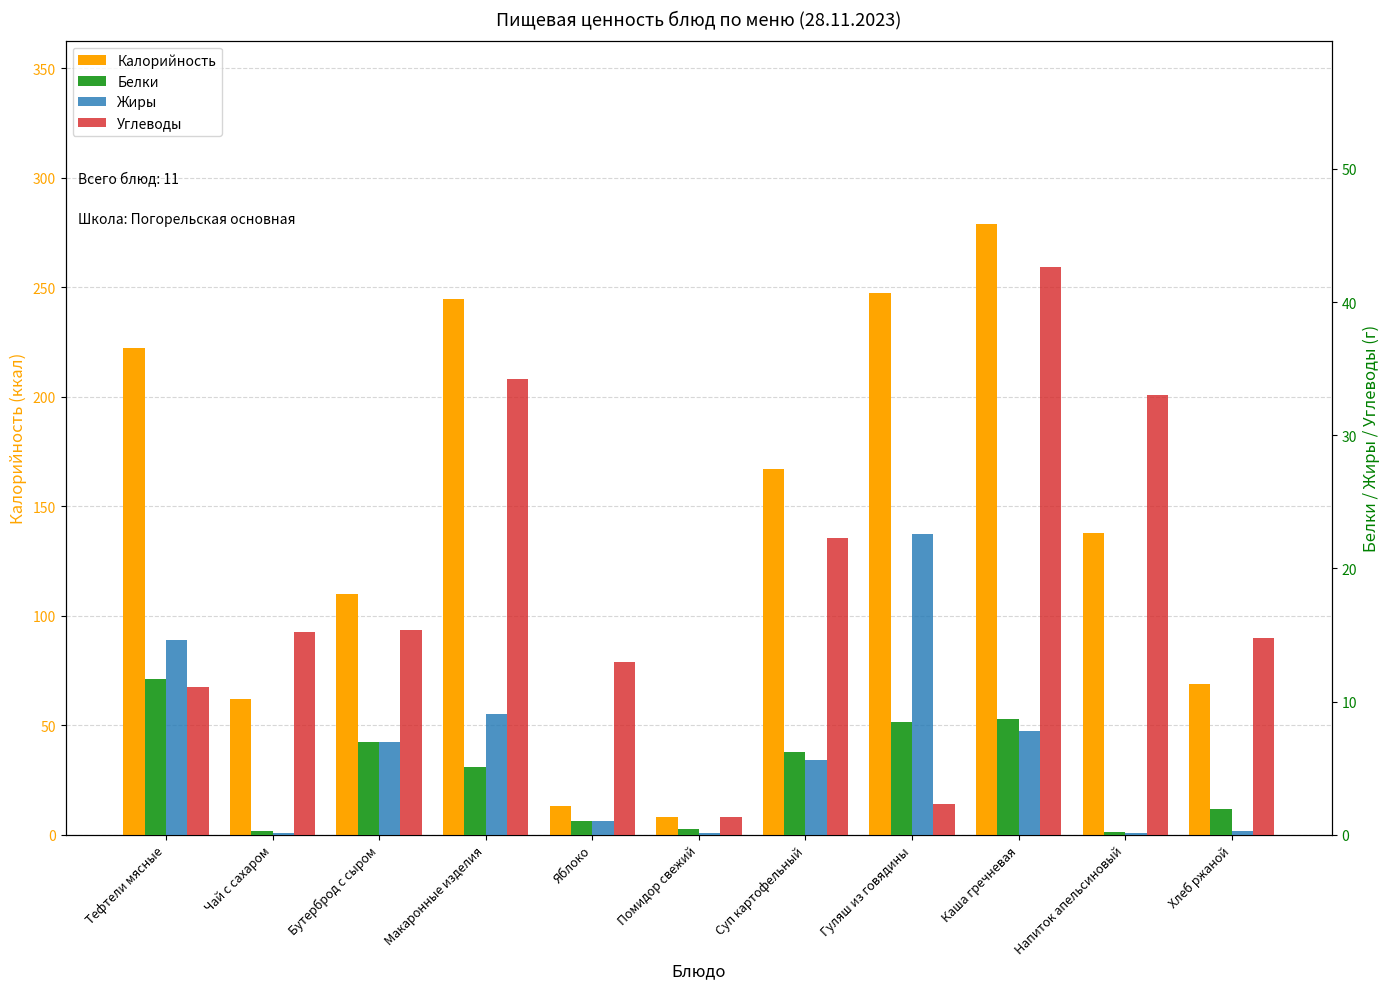

How many bars are there in each group?

4